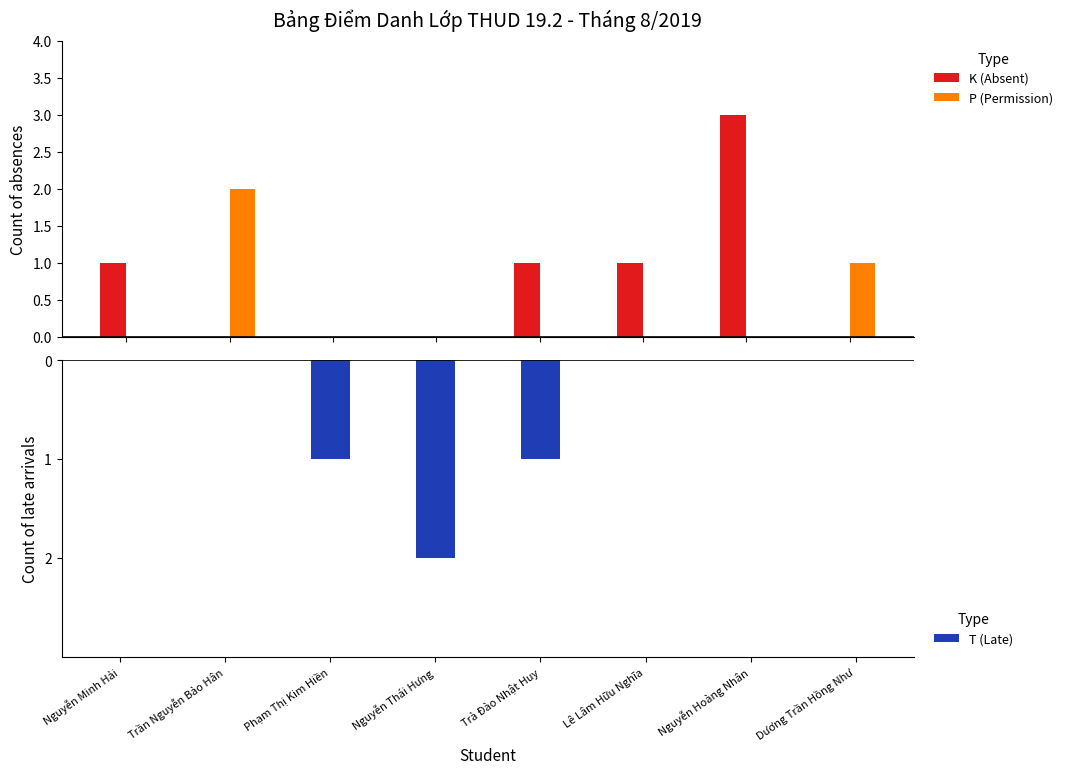

What position from the left is Lê Lâm Hữu Nghĩa?

6